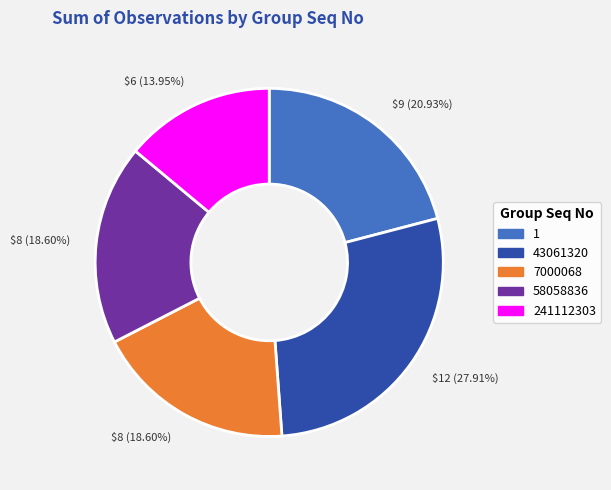

Does any single category account for the majority?

No